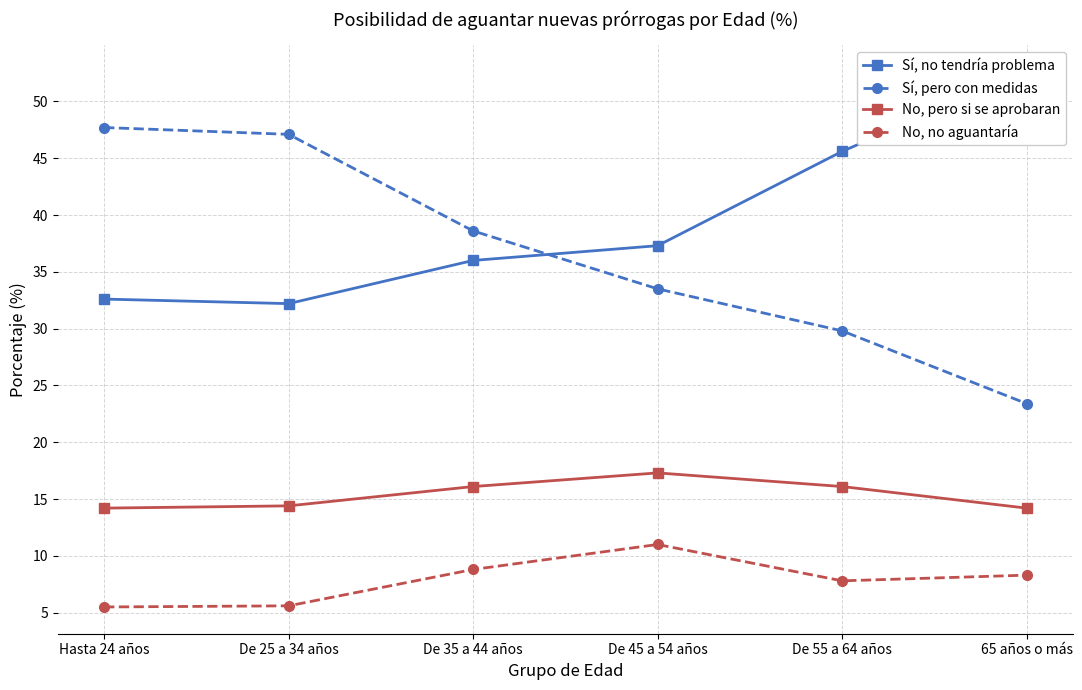

List the series in order of their peak value, highest first.

Sí, no tendría problema, Sí, pero con medidas, No, pero si se aprobaran, No, no aguantaría